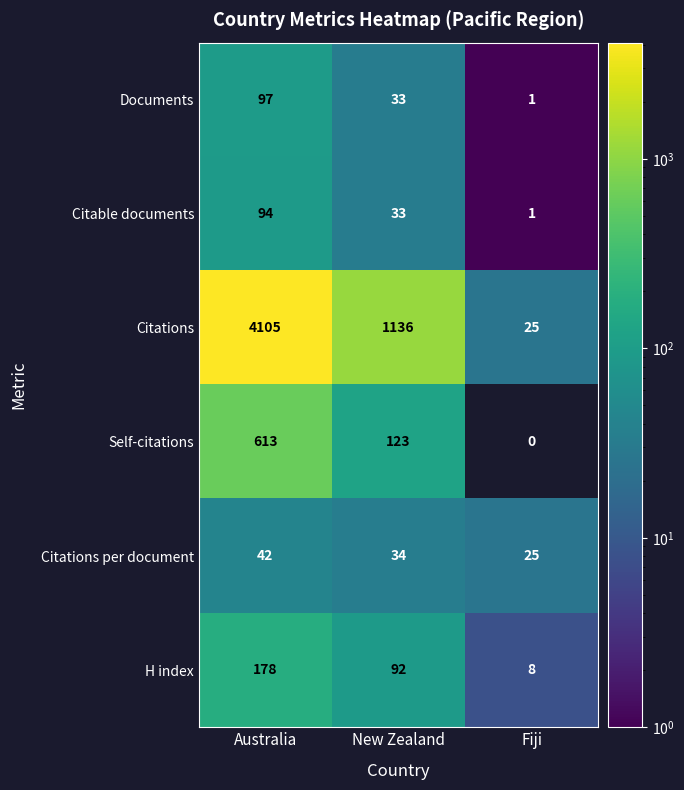

List the series in order of their peak value, lowest first.

Citations per document, Citable documents, Documents, H index, Self-citations, Citations